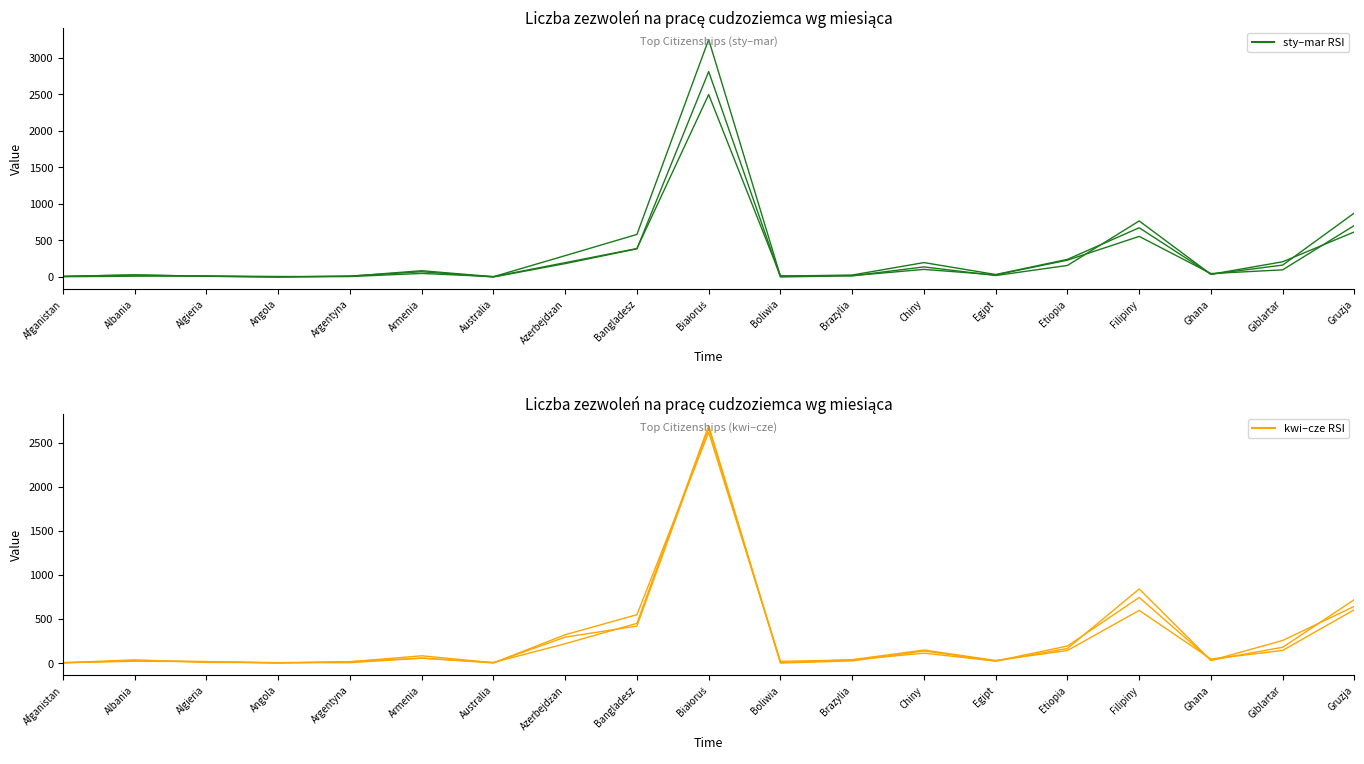

At which category does the chart reach its peak across all series?

Białoruś